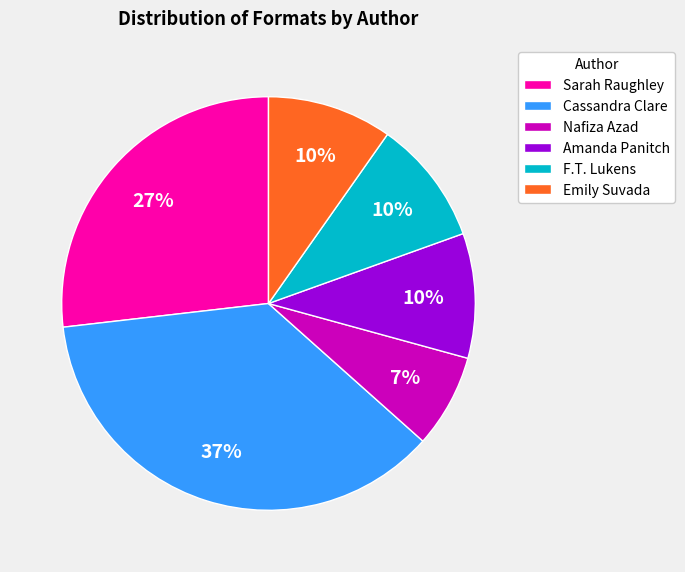

Approximately how many times larger is the value at Emily Suvada compared to F.T. Lukens?

1.0